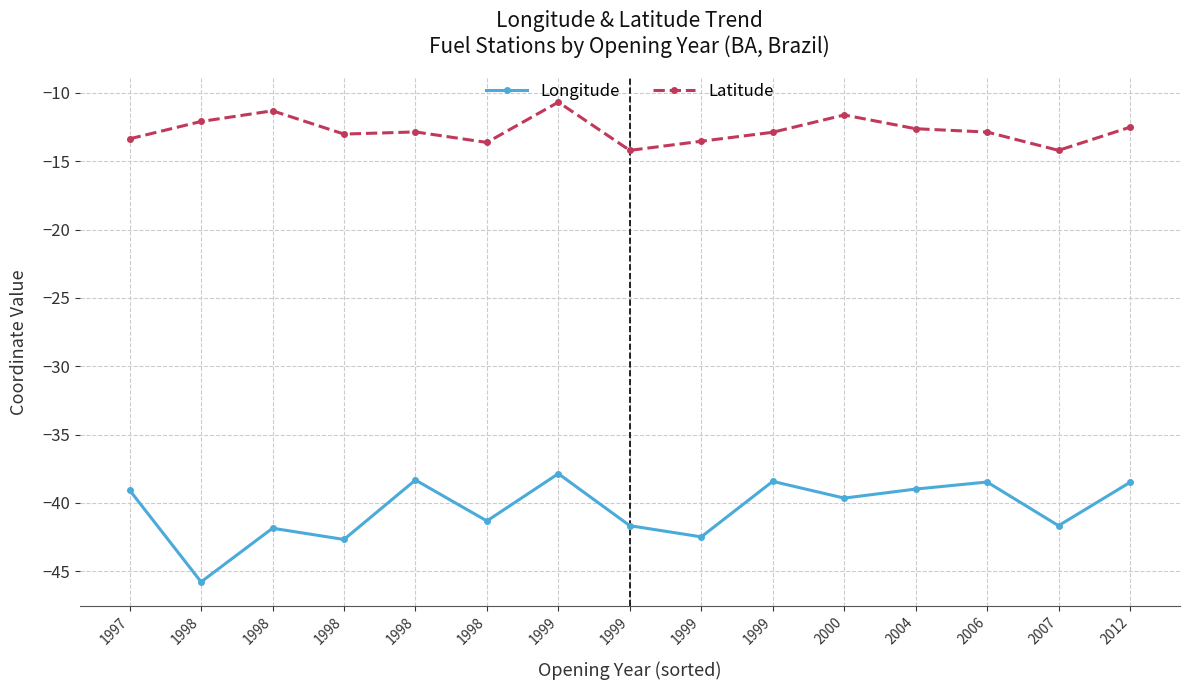

At 2004, list the series in order from largest to smallest.

Latitude, Longitude